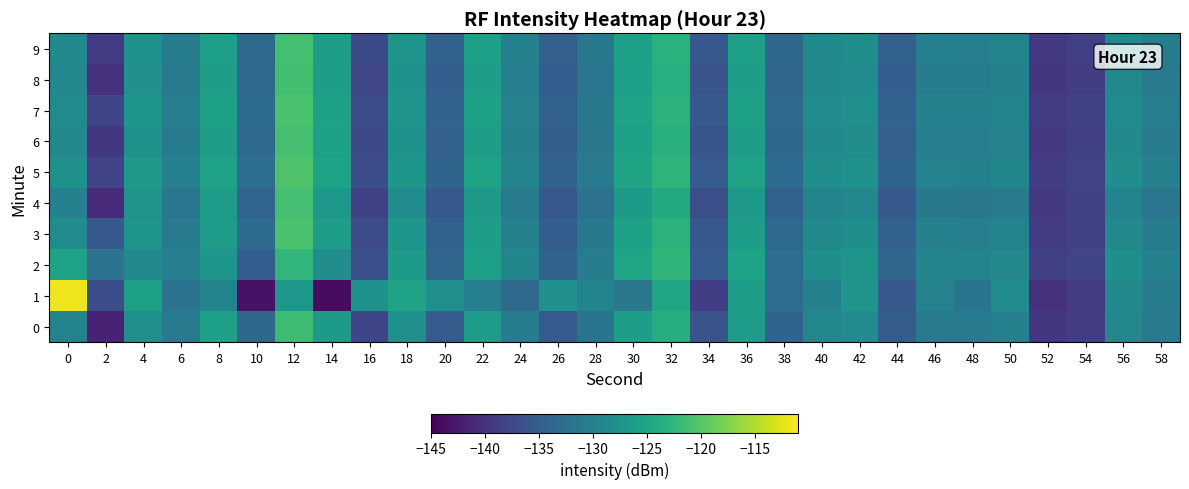

Between 6 and 50, which is larger?

50